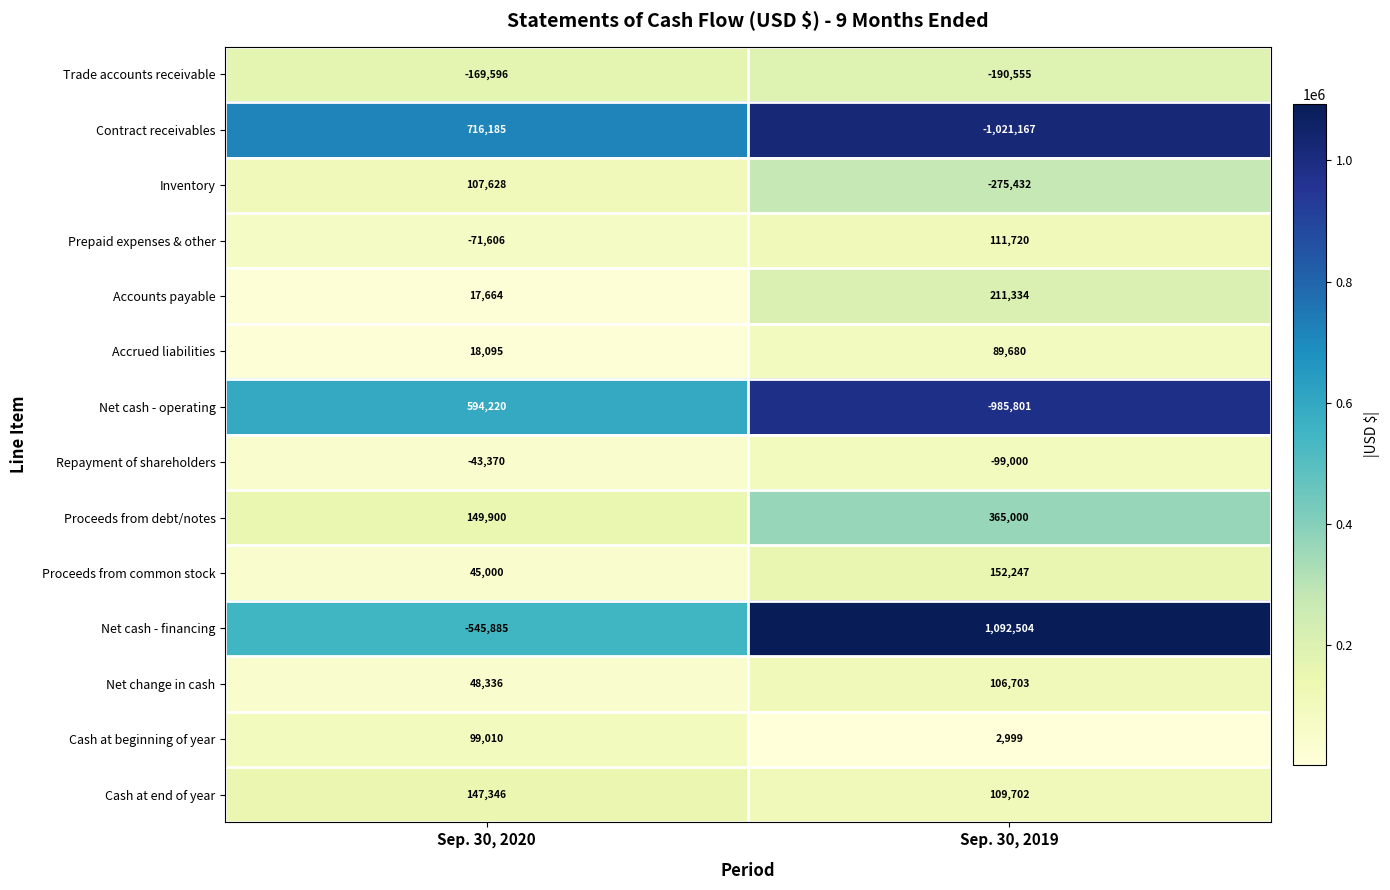

Is it true that Proceeds from common stock equals 75269 at Sep. 30, 2020?

False